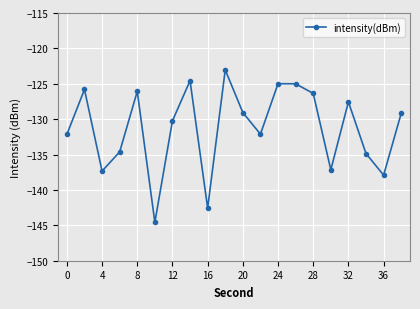

What is the minimum value shown in the chart?

-144.6